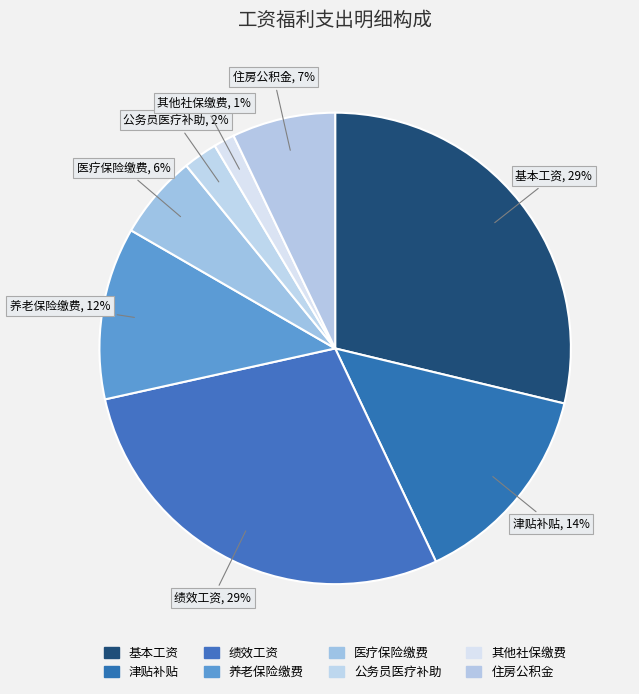

How many slices are in this pie chart?

8